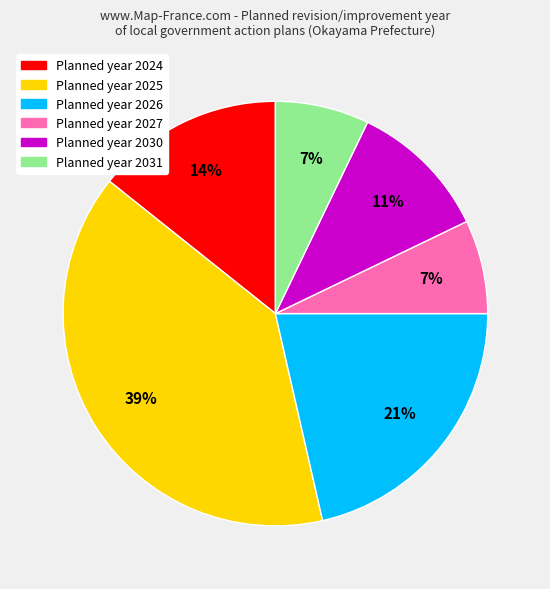

To the nearest percent, what is the average slice percentage?

17%